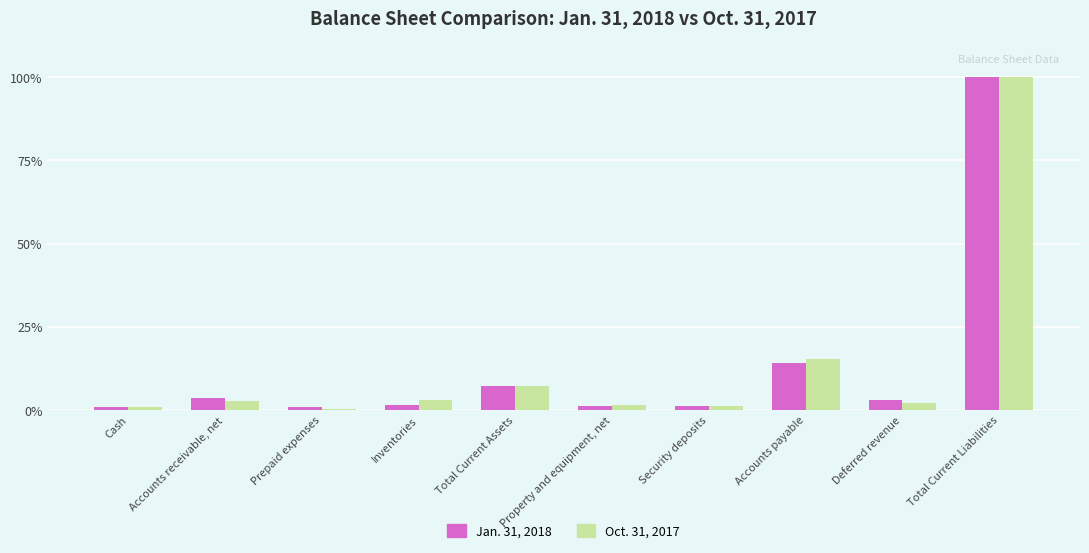

What is the total value across all series at Total Current Liabilities?

199.9